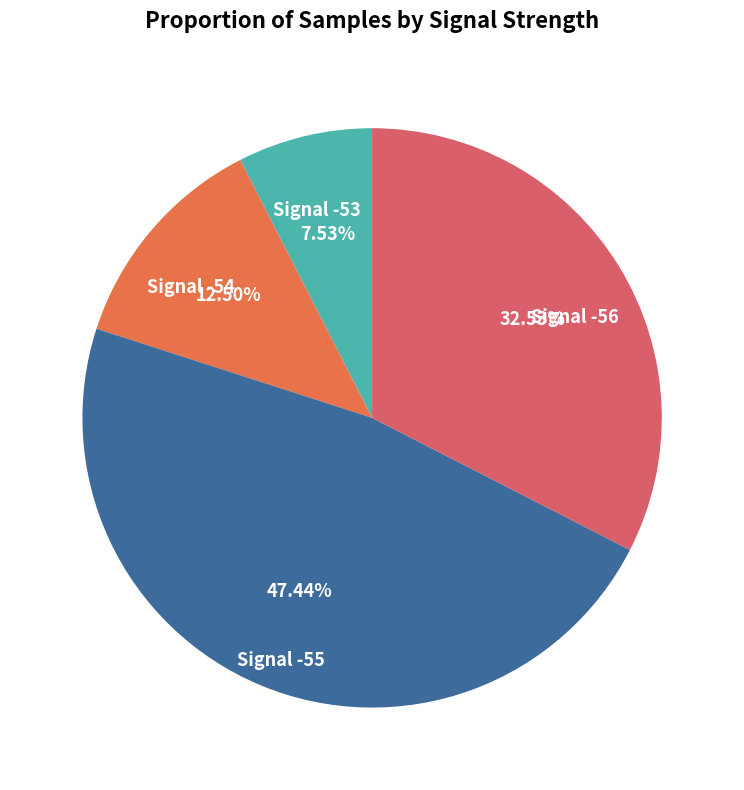

Is there any slice that represents more than half of the pie?

No